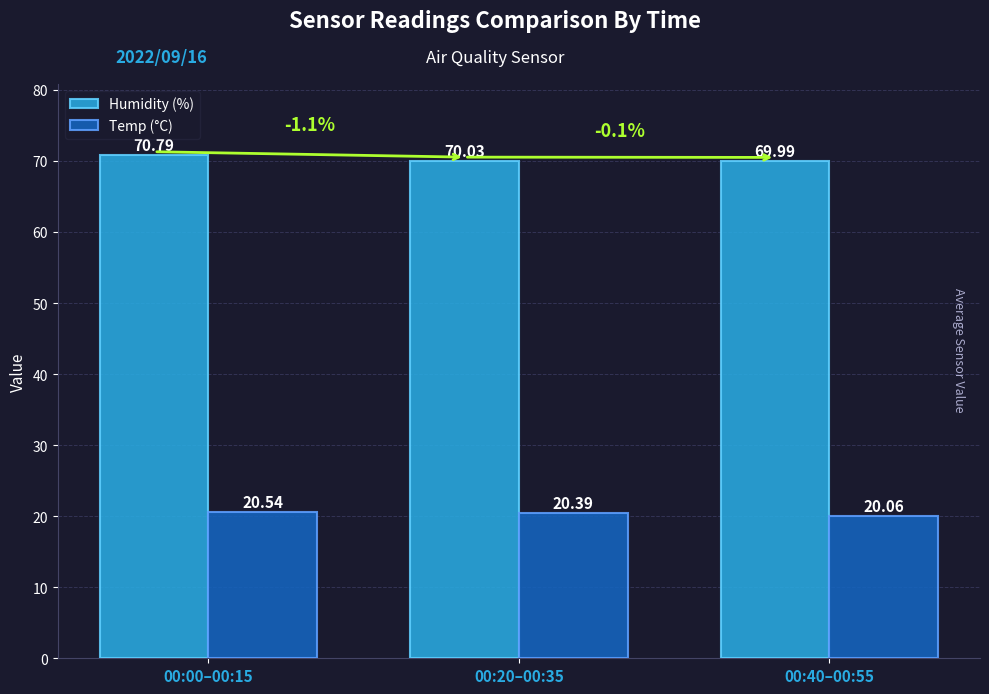

At which label is Humidity (%) closest to 70?

00:40–00:55